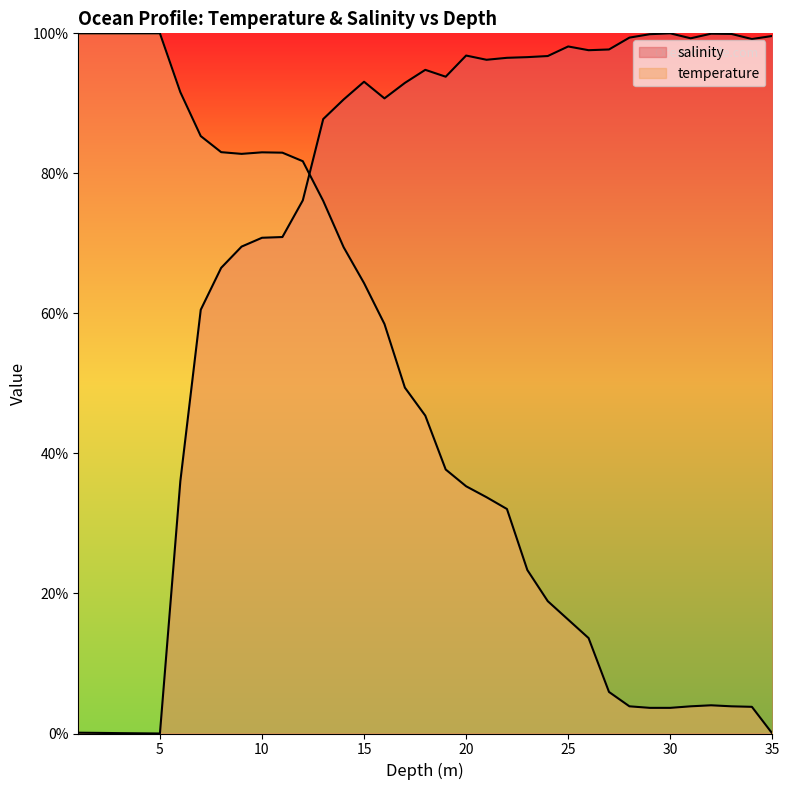

What is the average value of the temperature series?

48.5